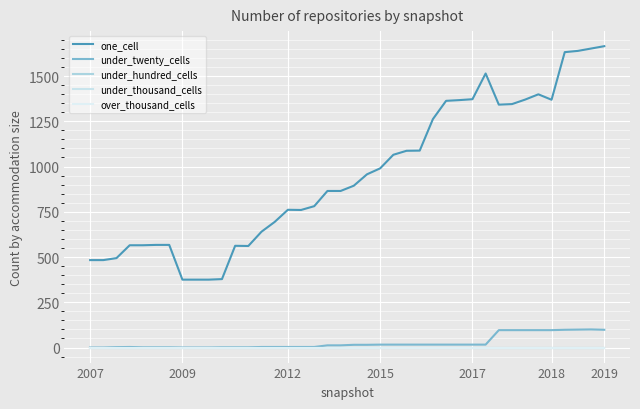

Does the chart display data point markers on the line(s)?

No